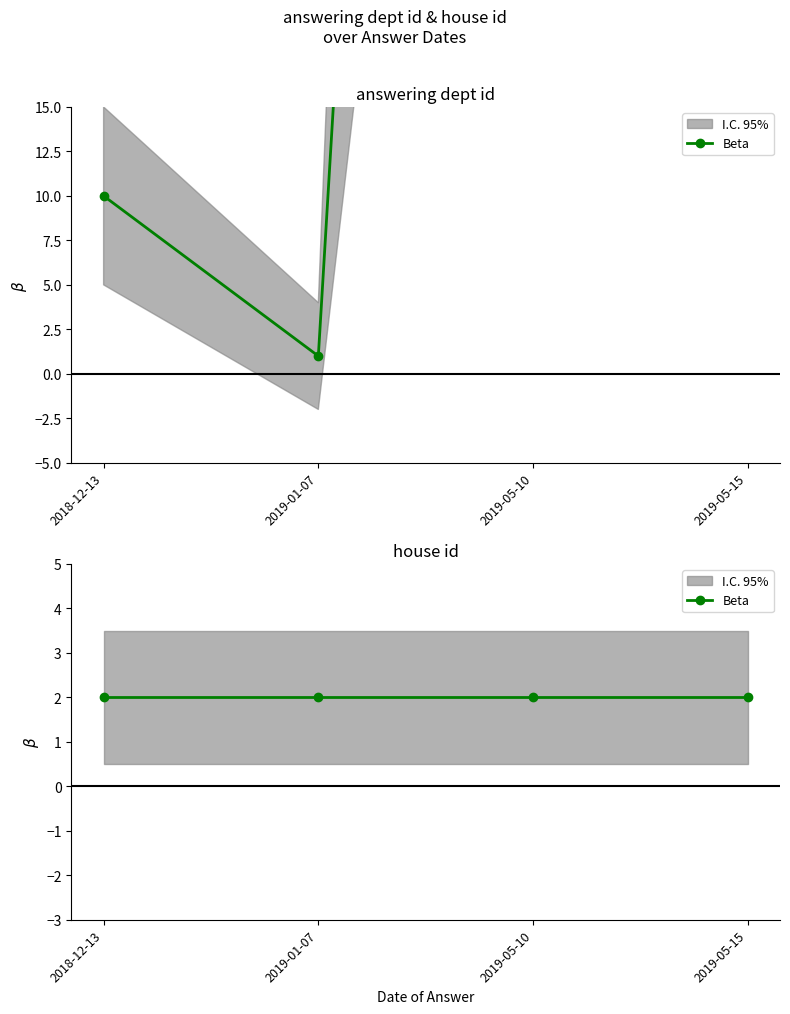

Reading left to right, list all the values displayed in this chart.

10	1	202	202